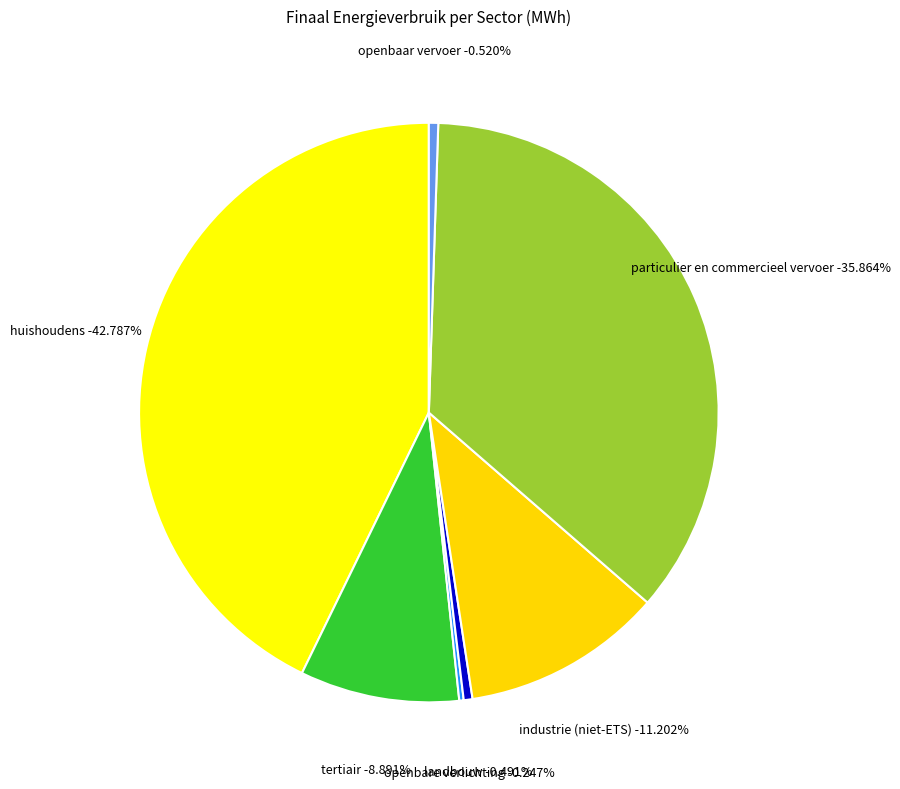

Do openbaar vervoer and huishoudens together represent more than half of the pie?

No